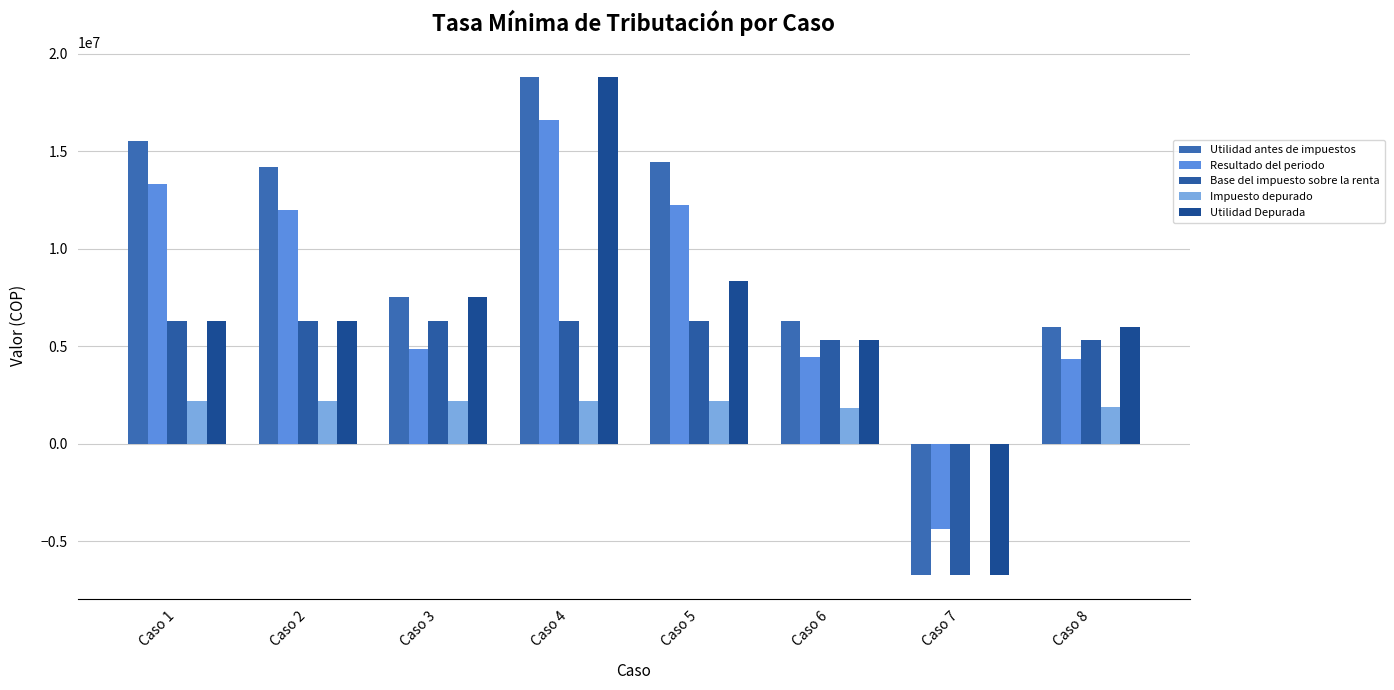

How many values in Utilidad Depurada are above zero?

7